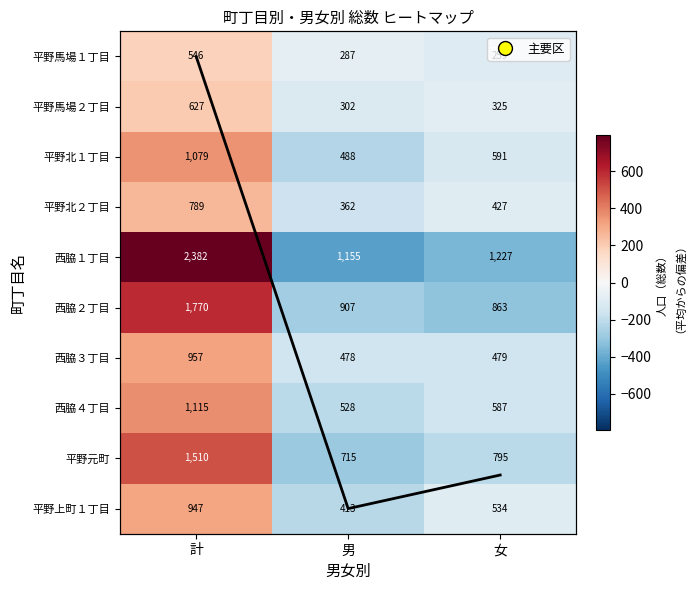

Read the 平野北１丁目 value at 女, to the nearest 50.

600